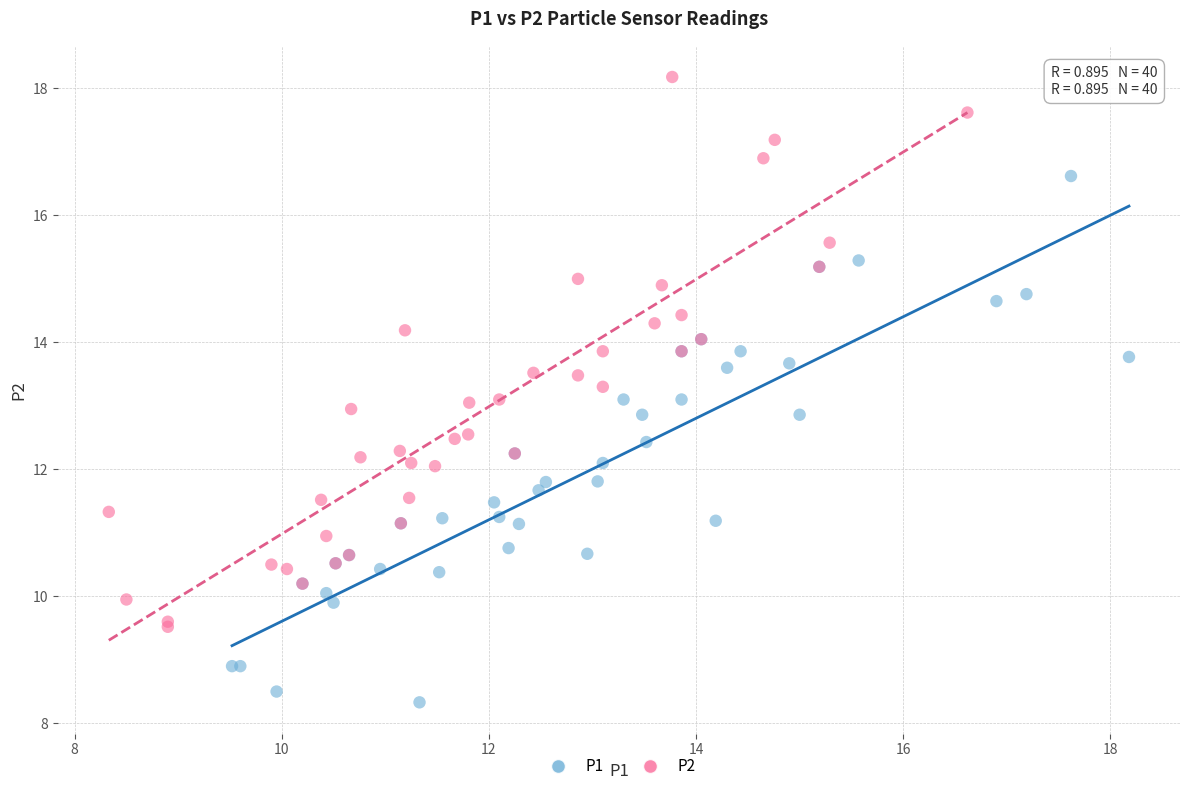

Which series contains the lowest Y value?

P1